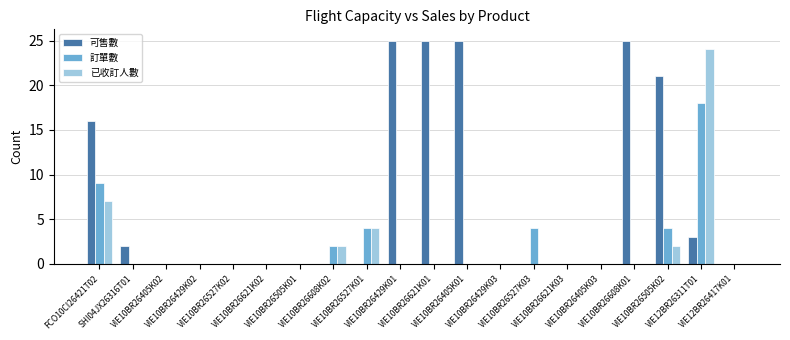

Which series has the largest total across all categories?

可售數